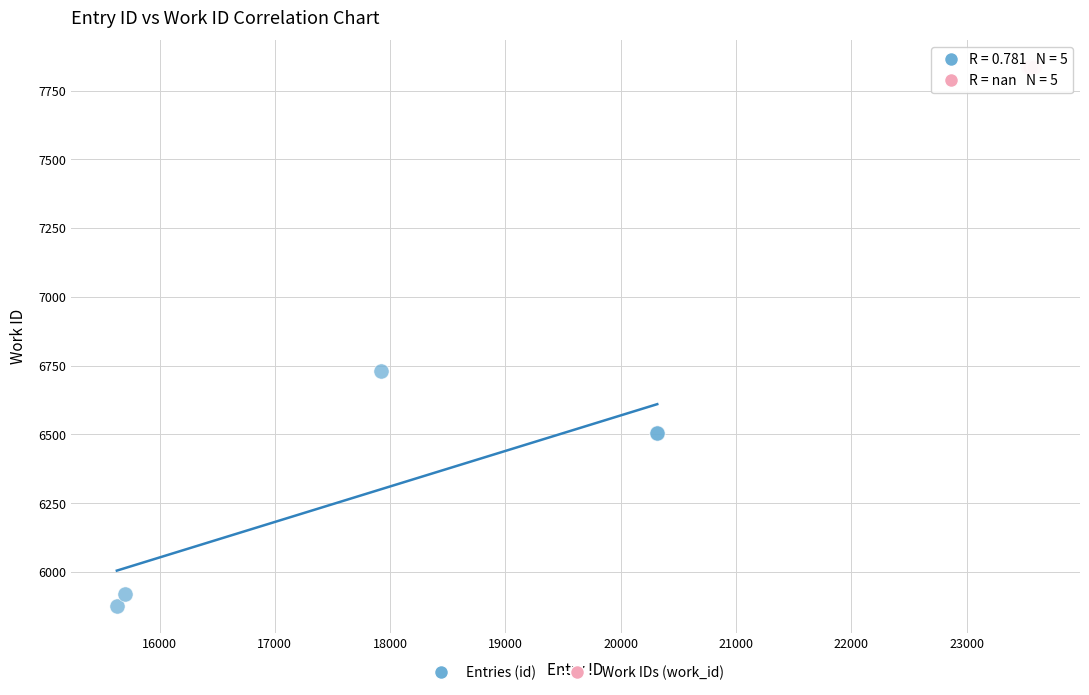

Which series contains the lowest Y value?

Entries (id)